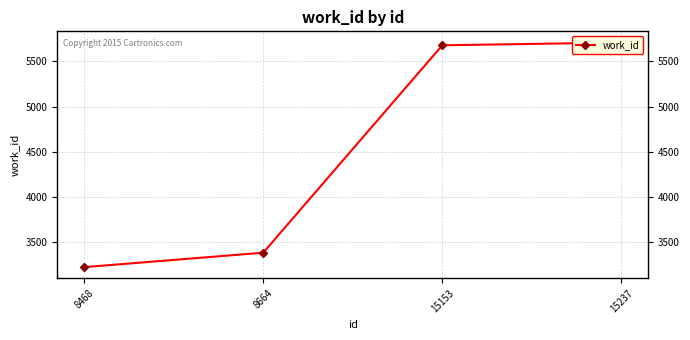

At which label does the data first exceed 5679?

15237